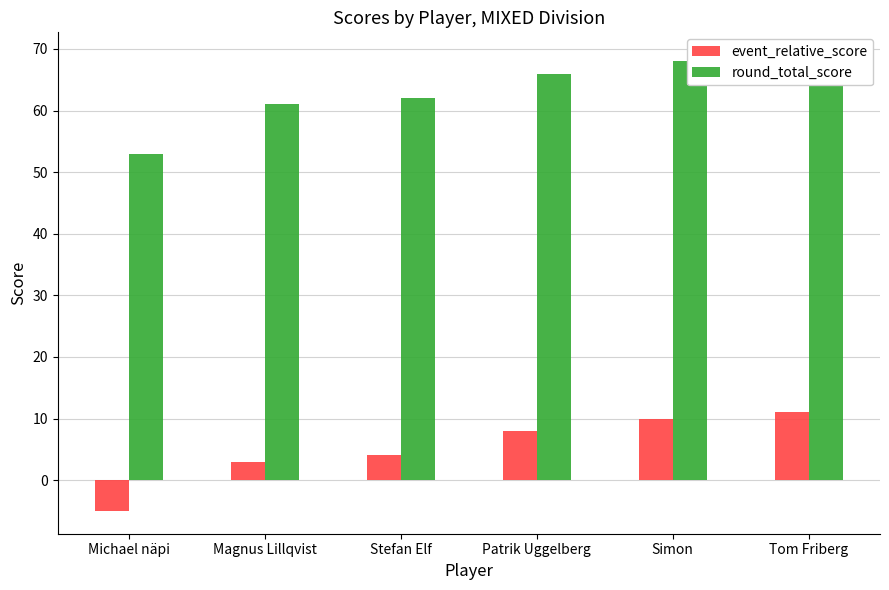

Reading left to right, extract all data points from this chart.

event_relative_score: Michael näpi=-5	Magnus Lillqvist=3	Stefan Elf=4	Patrik Uggelberg=8	Simon=10	Tom Friberg=11
round_total_score: Michael näpi=53	Magnus Lillqvist=61	Stefan Elf=62	Patrik Uggelberg=66	Simon=68	Tom Friberg=69